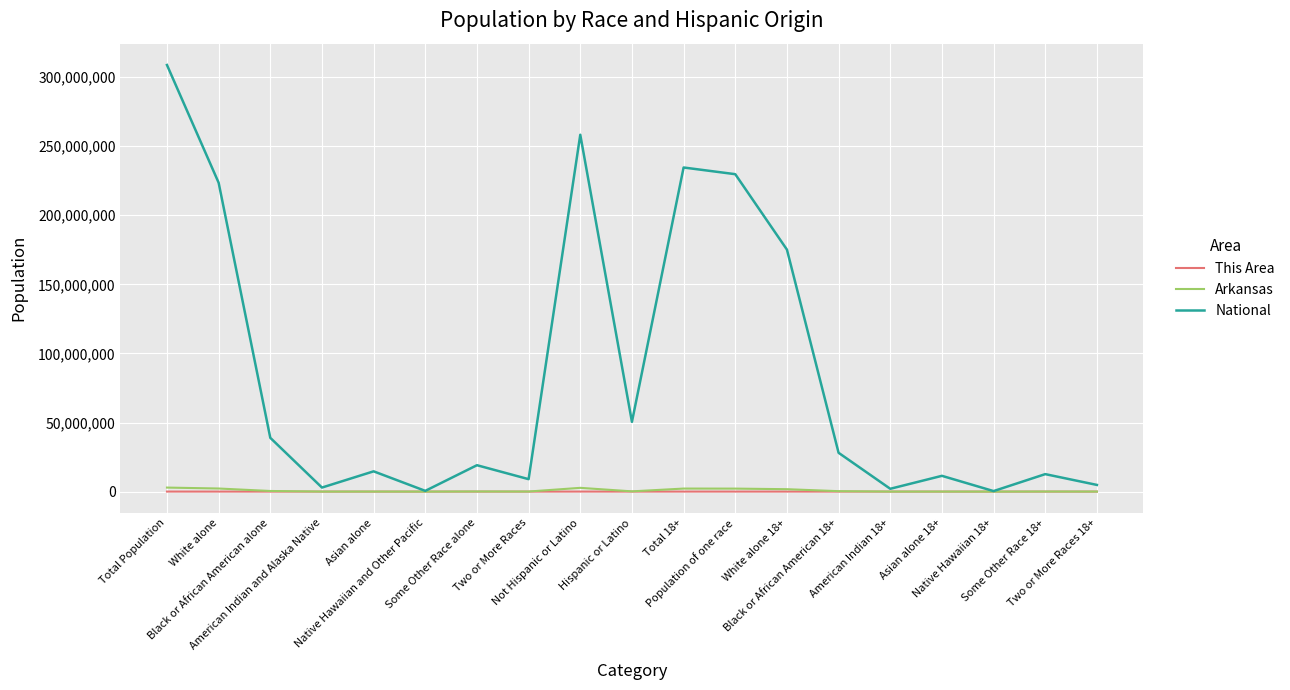

Which series has the largest total across all categories?

National